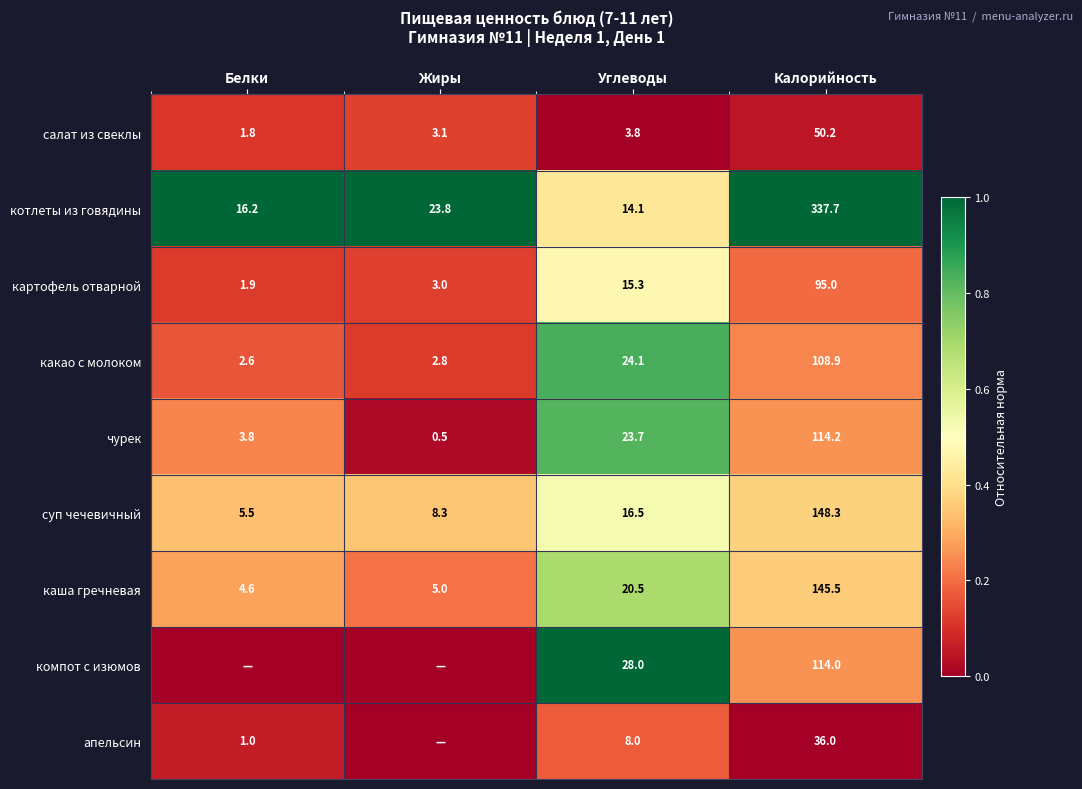

What is the approximate value of каша гречневая at Белки?

4.6